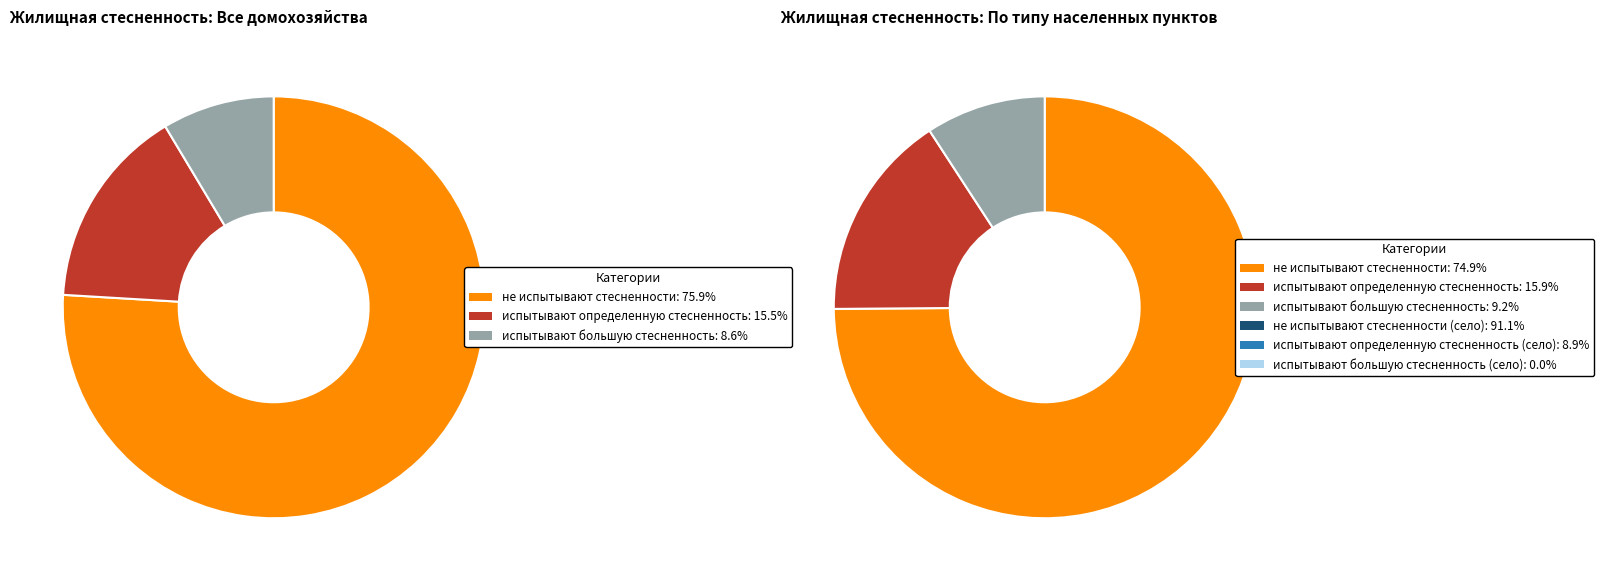

Is there any slice that represents more than half of the pie?

Yes